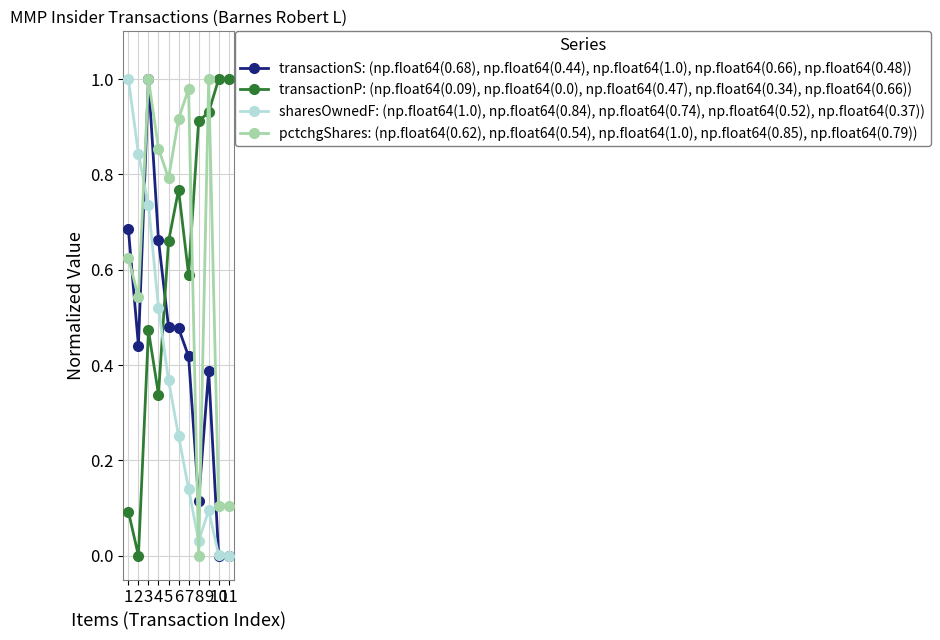

Where is transactionP: (np.float64(0.09), np.float64(0.0), np.float64(0.47), np.float64(0.34), np.float64(0.66)) nearest to the value 0?

2